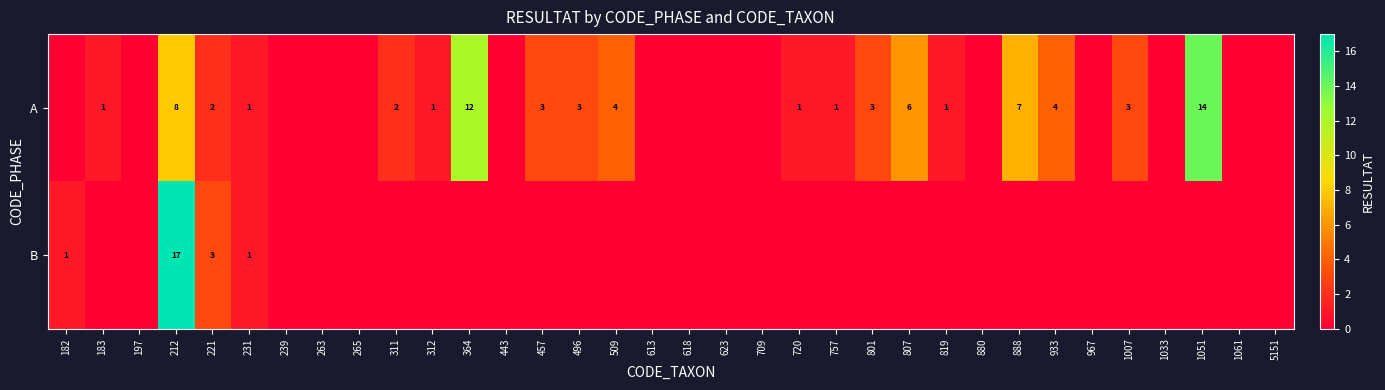

The A series shows 1 at 221. True or false?

False